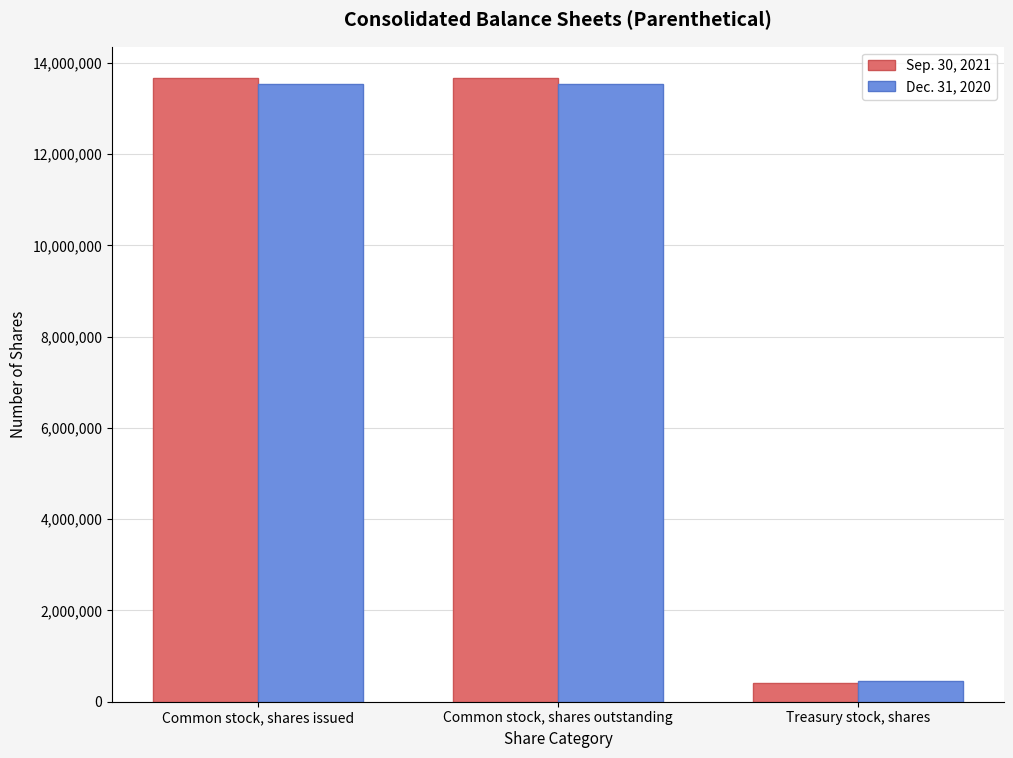

The value of Dec. 31, 2020 at Common stock, shares issued is 13530000. True or false?

True